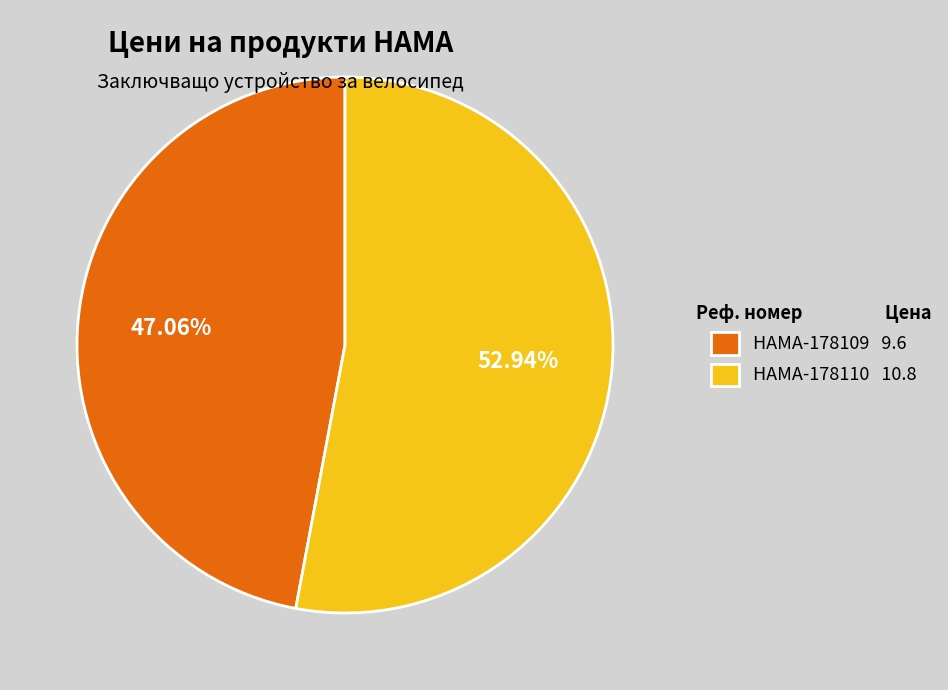

Which has a higher value, HAMA-178110 or HAMA-178109?

HAMA-178110